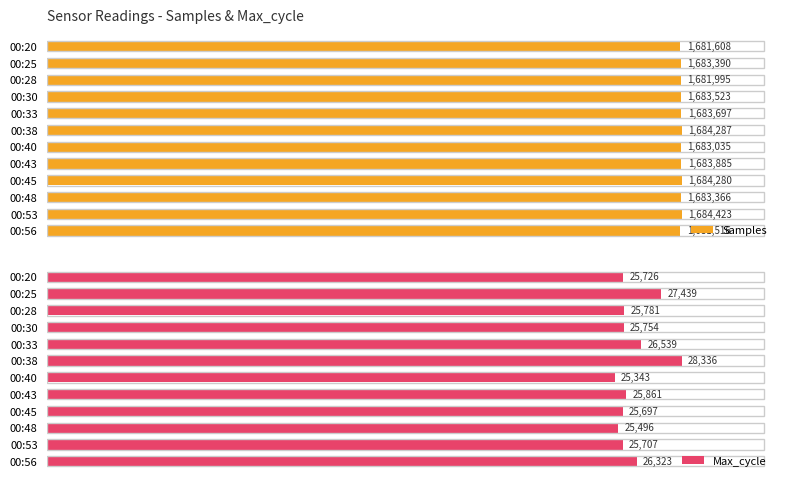

At which label is Max_cycle closest to 26839?

00:33